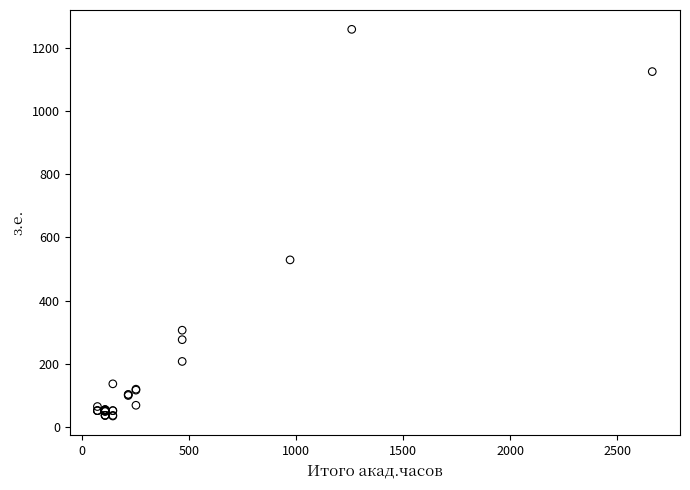

What Y value in the scatter plot is closest to 647?

529